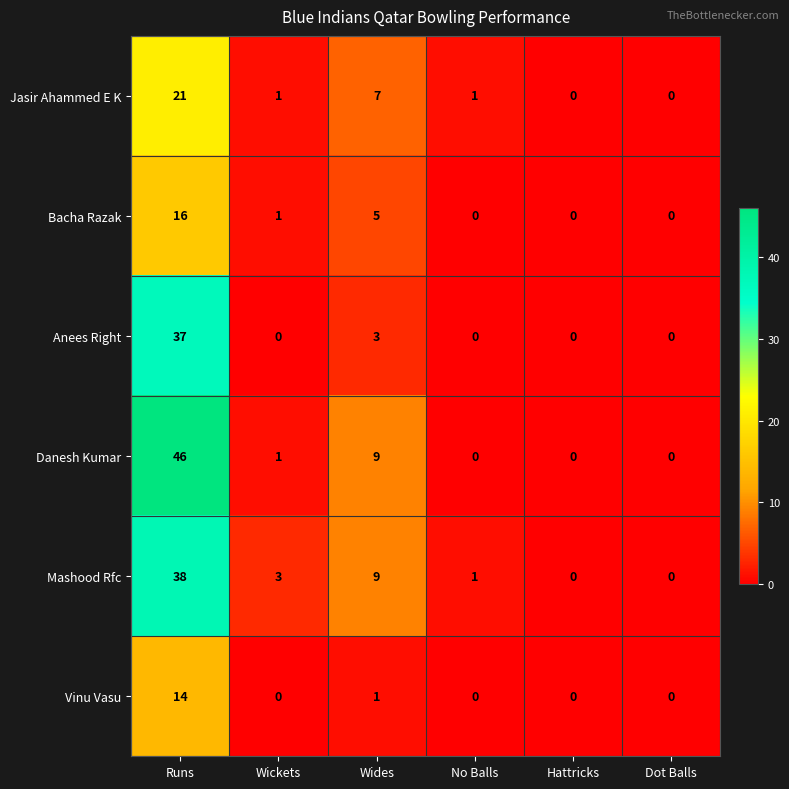

Rank the series by their maximum value, from lowest to highest.

Vinu Vasu, Bacha Razak, Jasir Ahammed E K, Anees Right, Mashood Rfc, Danesh Kumar